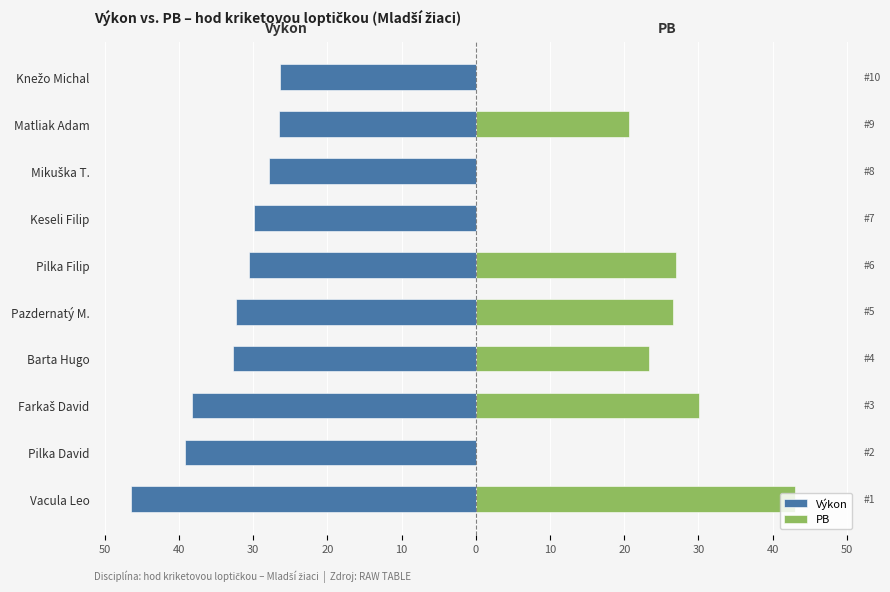

The chart shows a value of -19.4 at Pilka David. True or false?

False